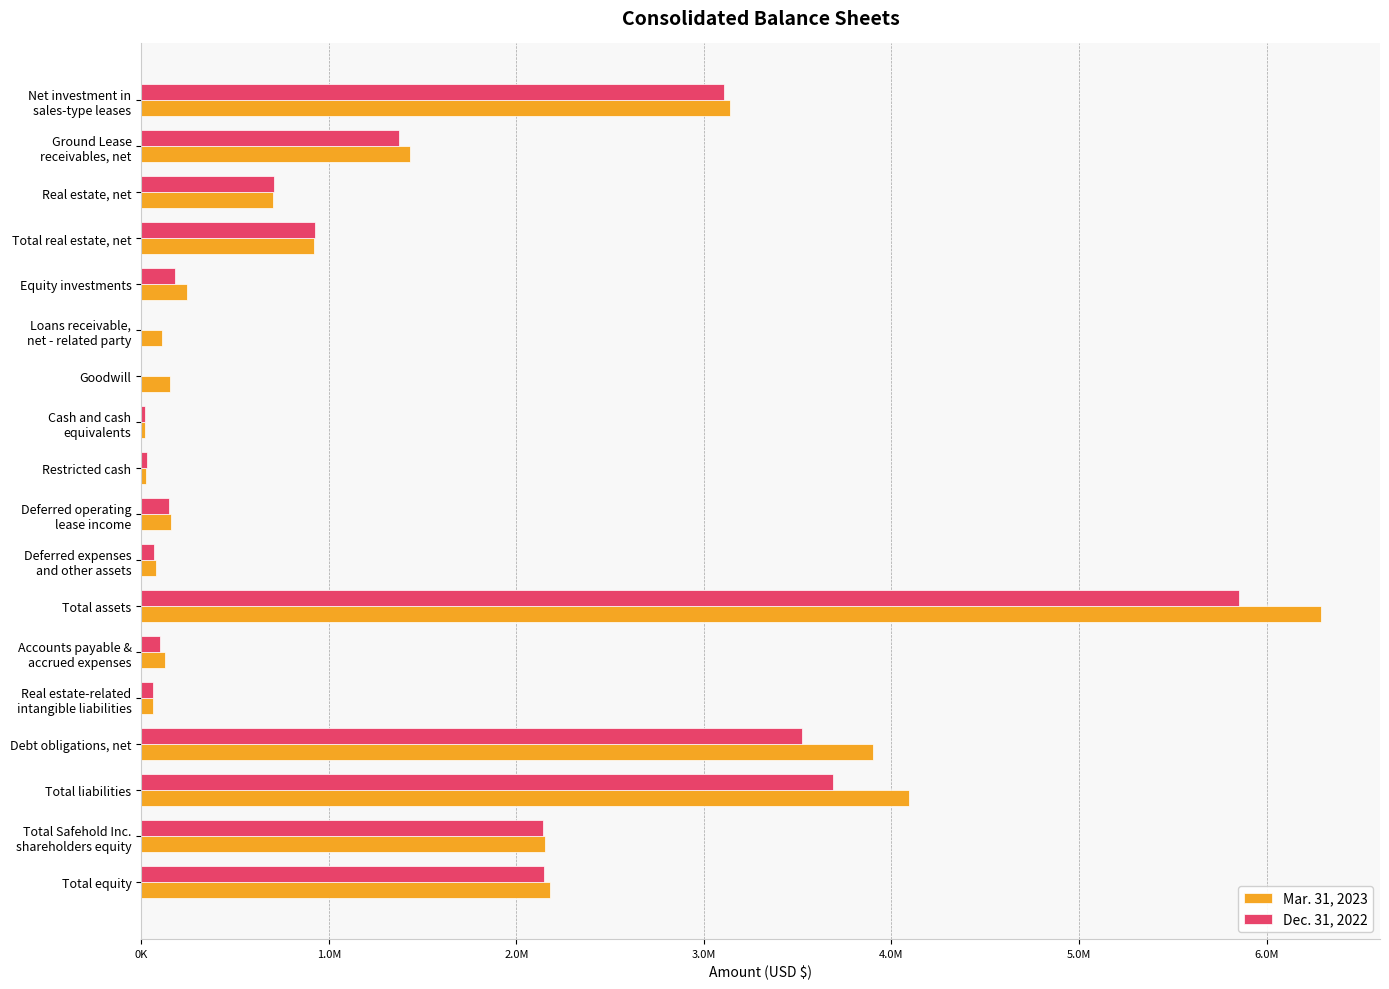

What are all the series names shown in the legend?

Mar. 31, 2023, Dec. 31, 2022